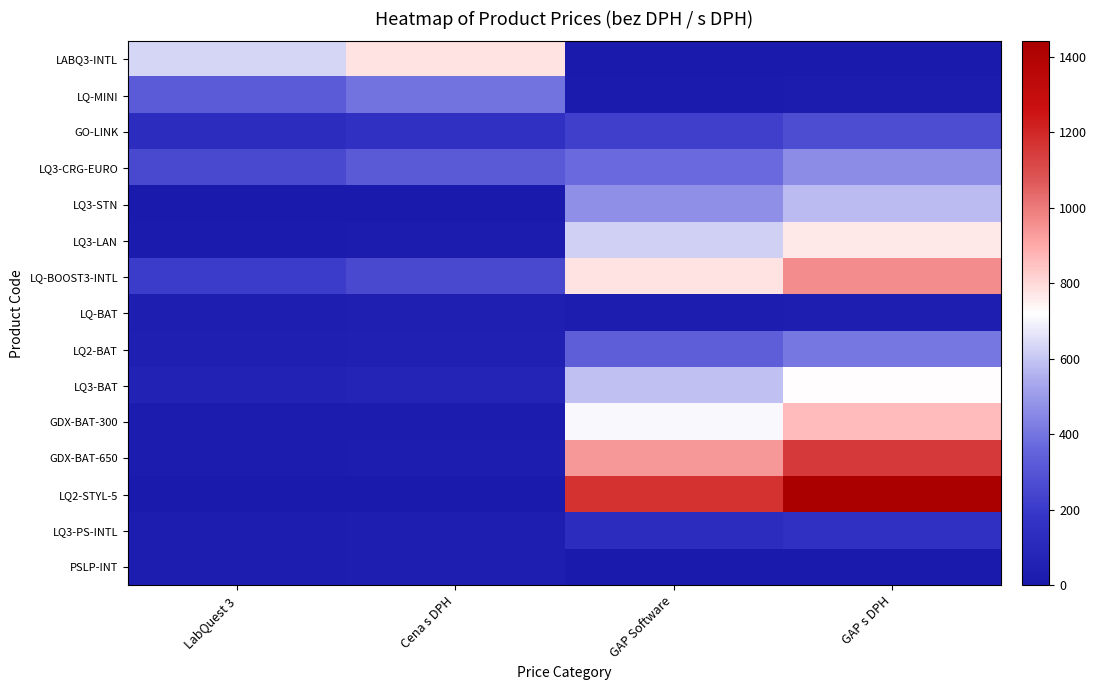

Reading left to right, what are all the values shown in this chart?

LABQ3-INTL: LabQuest 3=634.1	Cena s DPH=780.0	GAP Software=0.0	GAP s DPH=0.0
LQ-MINI: LabQuest 3=321.9	Cena s DPH=396.0	GAP Software=15.6	GAP s DPH=19.2
GO-LINK: LabQuest 3=127.6	Cena s DPH=157.0	GAP Software=220.0	GAP s DPH=270.6
LQ3-CRG-EURO: LabQuest 3=257.7	Cena s DPH=317.0	GAP Software=376.3	GAP s DPH=462.9
LQ3-STN: LabQuest 3=8.5	Cena s DPH=10.5	GAP Software=467.5	GAP s DPH=575.0
LQ3-LAN: LabQuest 3=15.4	Cena s DPH=18.9	GAP Software=623.8	GAP s DPH=767.3
LQ-BOOST3-INTL: LabQuest 3=209.8	Cena s DPH=258.0	GAP Software=780.2	GAP s DPH=959.7
LQ-BAT: LabQuest 3=32.5	Cena s DPH=40.0	GAP Software=23.4	GAP s DPH=28.8
LQ2-BAT: LabQuest 3=39.2	Cena s DPH=48.2	GAP Software=332.3	GAP s DPH=408.7
LQ3-BAT: LabQuest 3=58.0	Cena s DPH=71.3	GAP Software=588.0	GAP s DPH=723.2
GDX-BAT-300: LabQuest 3=17.1	Cena s DPH=21.0	GAP Software=703.6	GAP s DPH=865.4
GDX-BAT-650: LabQuest 3=18.8	Cena s DPH=23.1	GAP Software=936.6	GAP s DPH=1152.0
LQ2-STYL-5: LabQuest 3=8.1	Cena s DPH=10.0	GAP Software=1171.1	GAP s DPH=1440.4
LQ3-PS-INTL: LabQuest 3=27.3	Cena s DPH=33.6	GAP Software=126.3	GAP s DPH=155.3
PSLP-INT: LabQuest 3=25.6	Cena s DPH=31.5	GAP Software=0.0	GAP s DPH=0.0